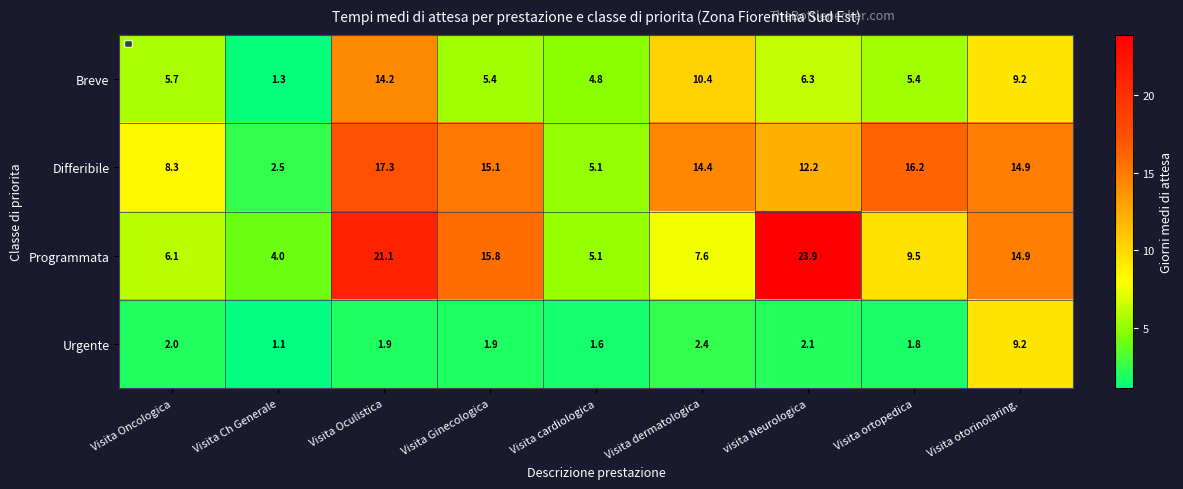

Count the number of categories in the chart.

9